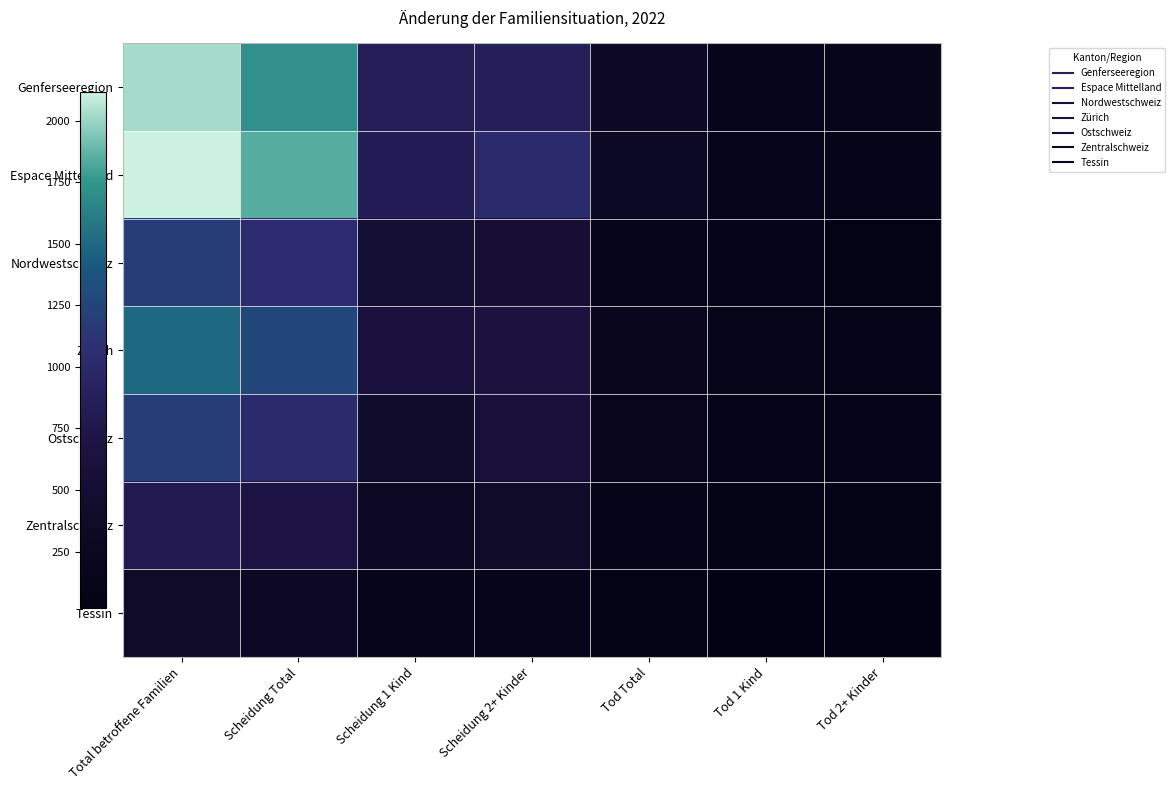

How many series are shown in this chart?

7